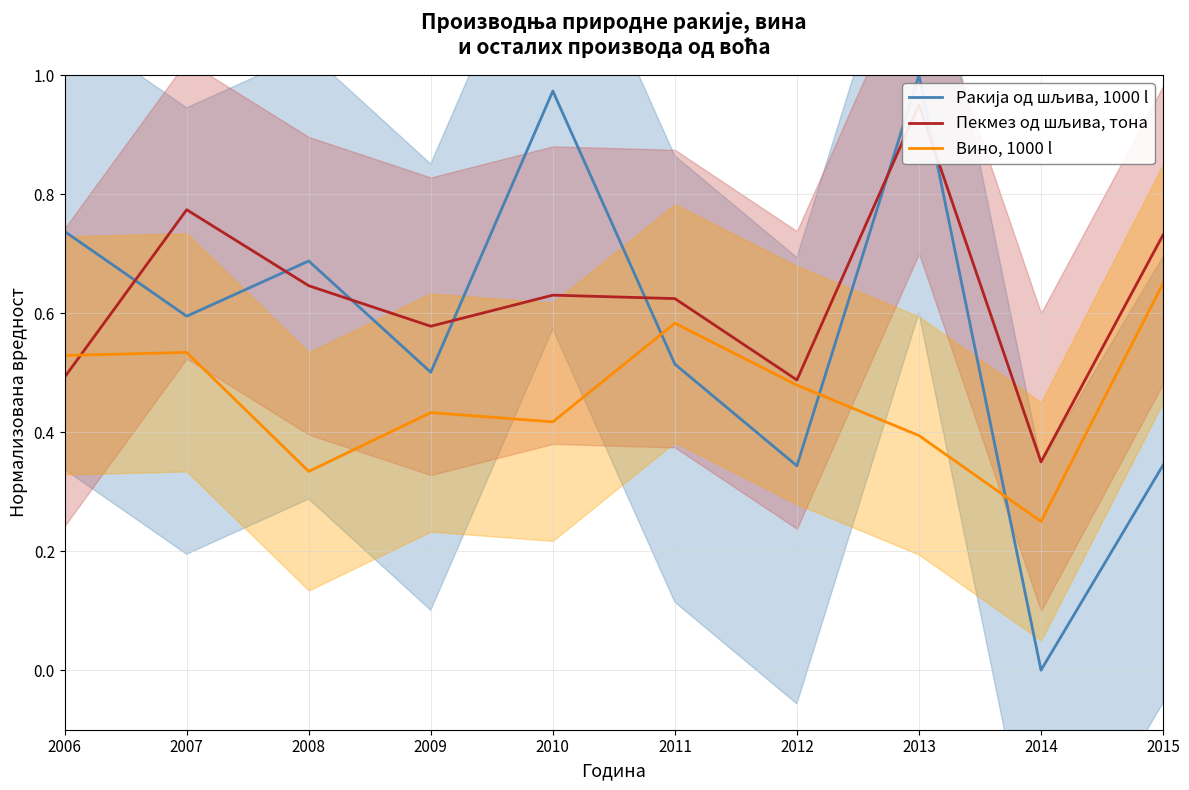

Which has a higher value, 2014 or 2009?

2009